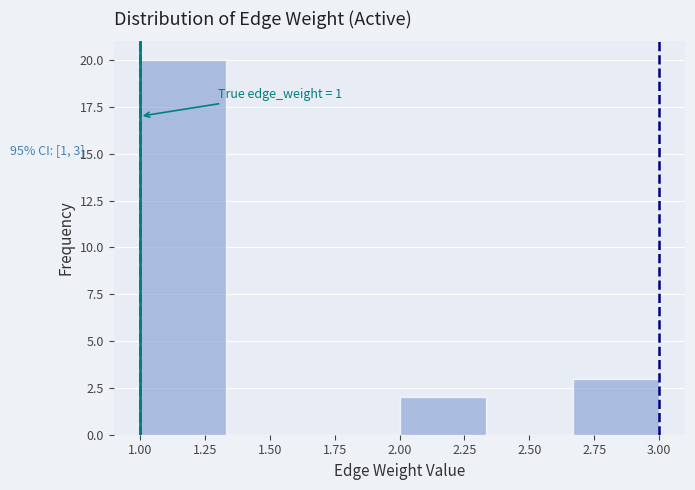

Which range on the x-axis has the tallest bar?

1.00 to 1.35